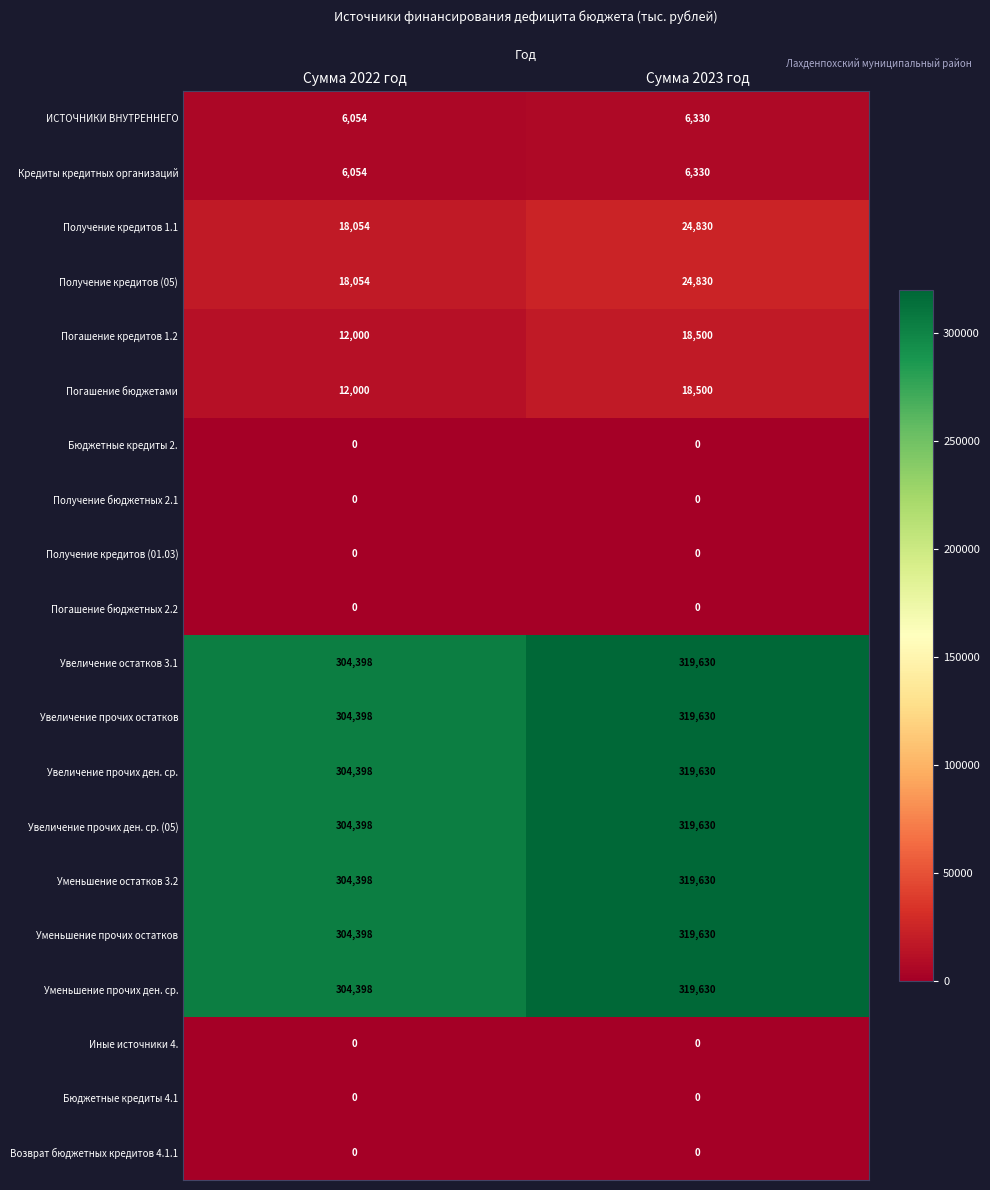

Read the Увеличение остатков 3.1 value at Сумма 2023 год.

319630